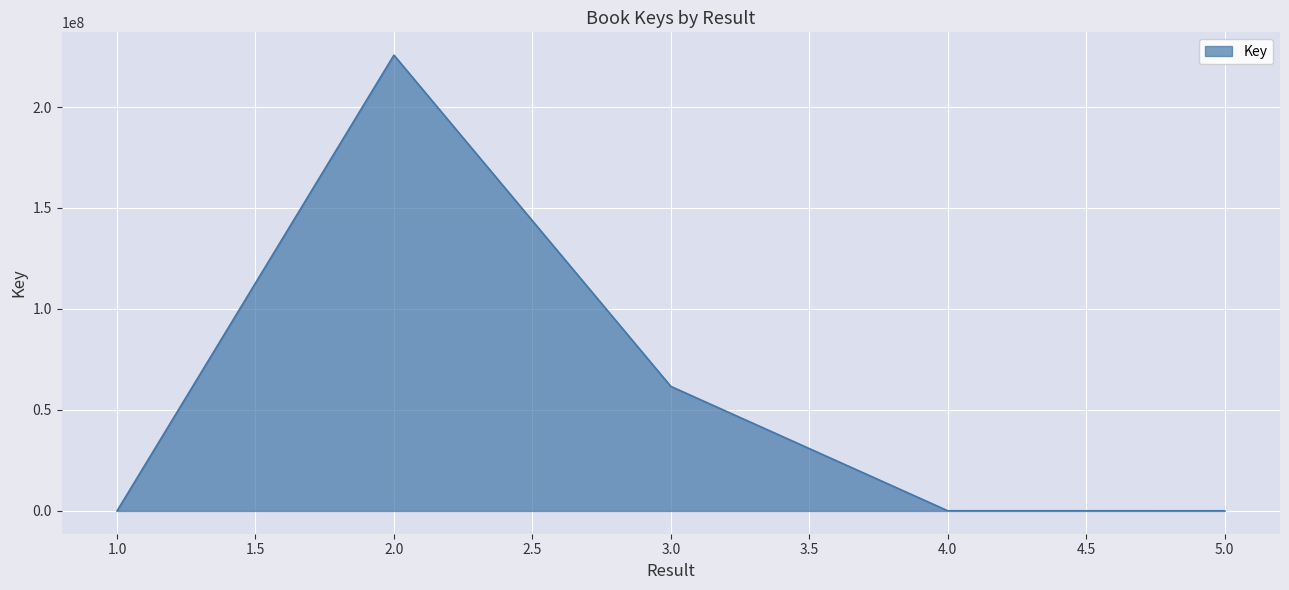

Where is the first local maximum?

2.0